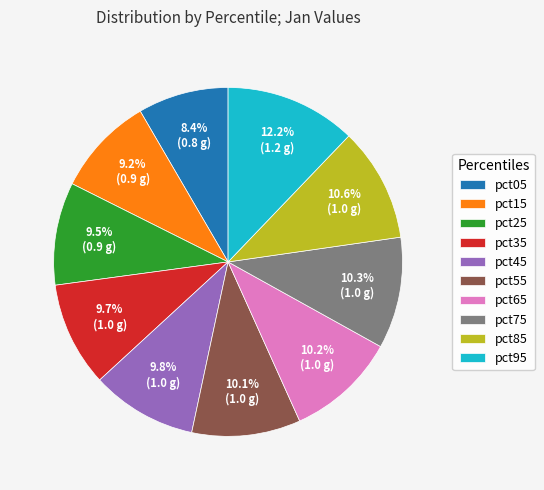

Approximately how many times larger is the value at pct35 compared to pct85?

0.9